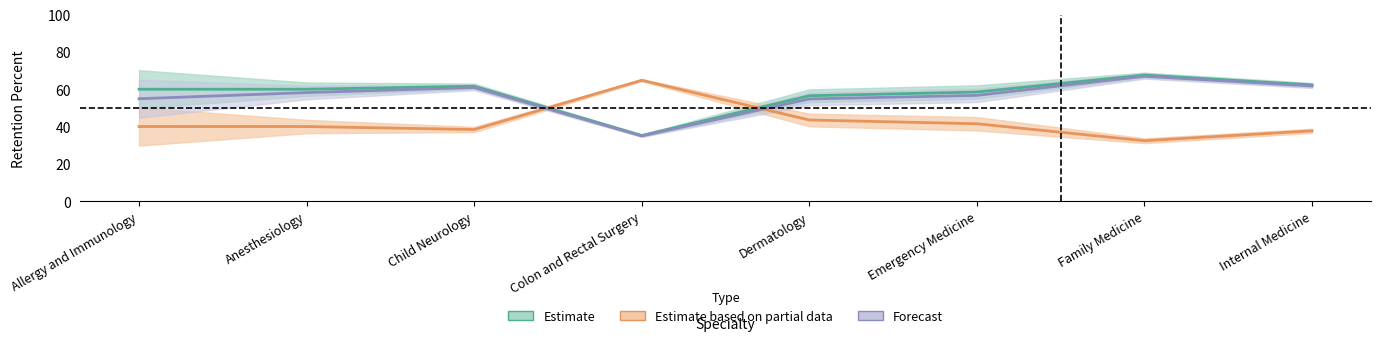

What value does the Forecast series have at Colon and Rectal Surgery?

35.0